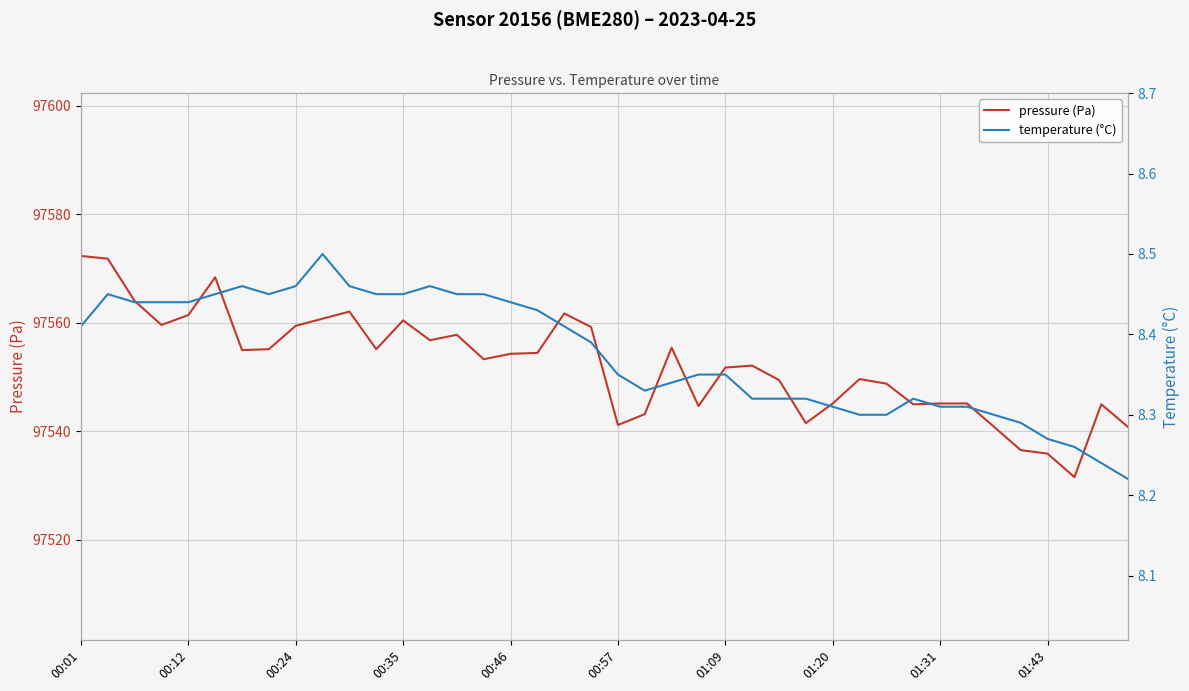

Rank the series by their average value, from highest to lowest.

pressure (Pa), temperature (°C)